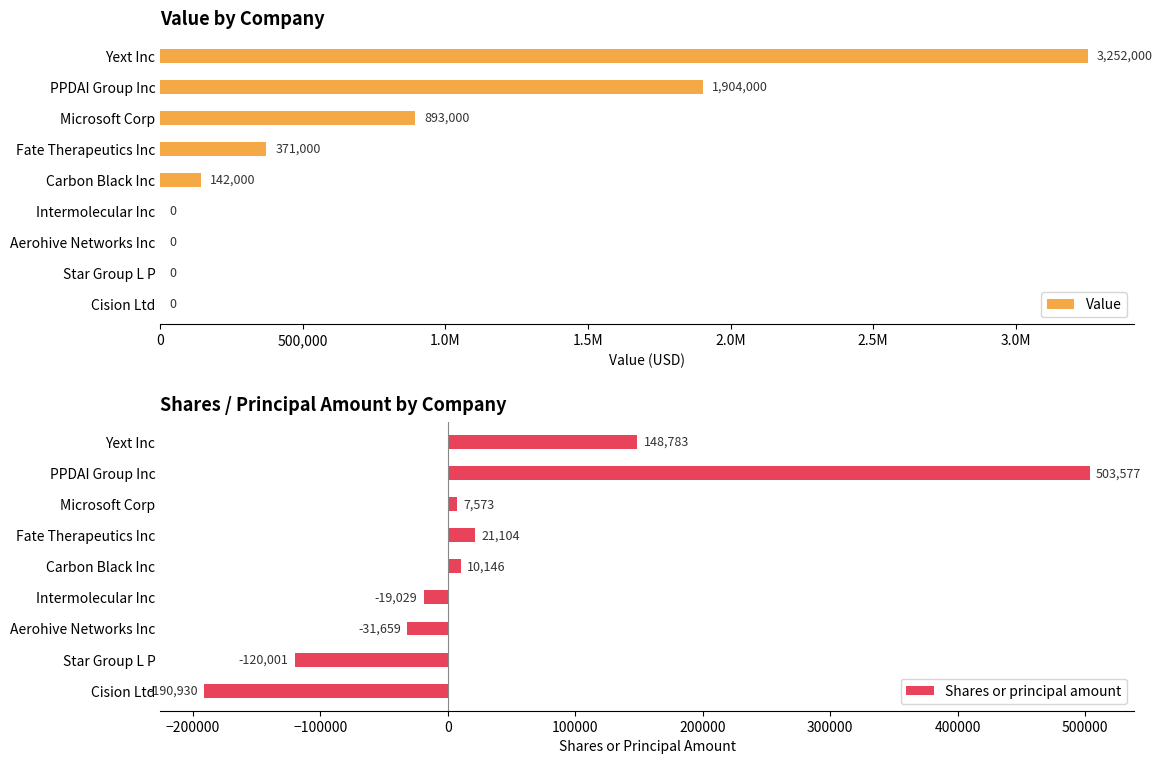

What is the difference between the second highest and second lowest values in the Value series?

1904000